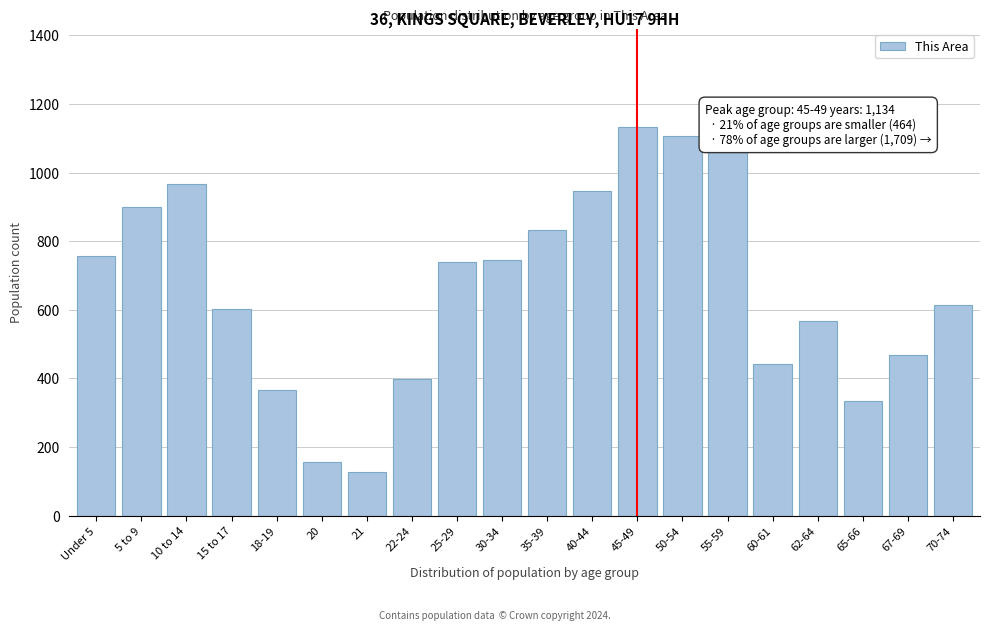

Where is the data nearest to the value 631?

70-74